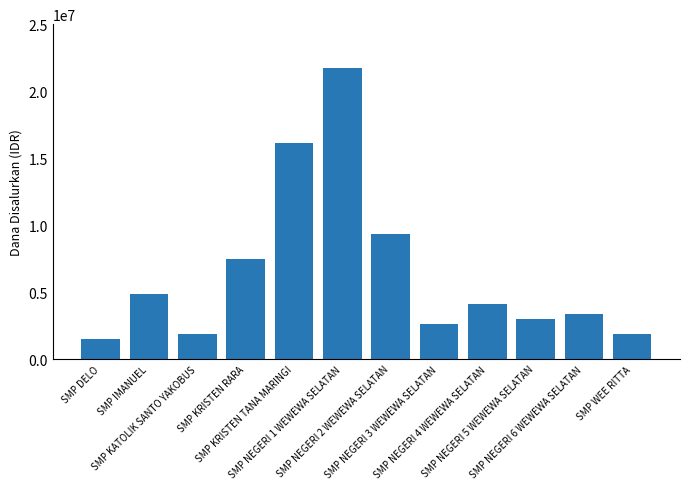

What is the greatest value displayed?

21750000